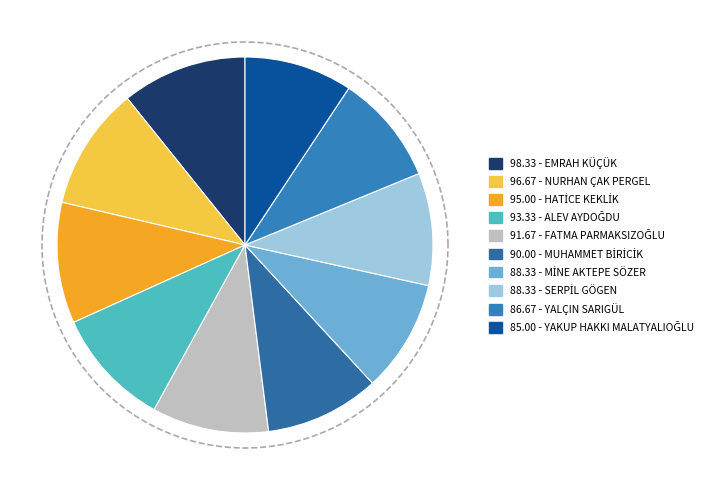

Which category has the smallest portion of the pie?

YAKUP HAKKI MALATYALIOĞLU